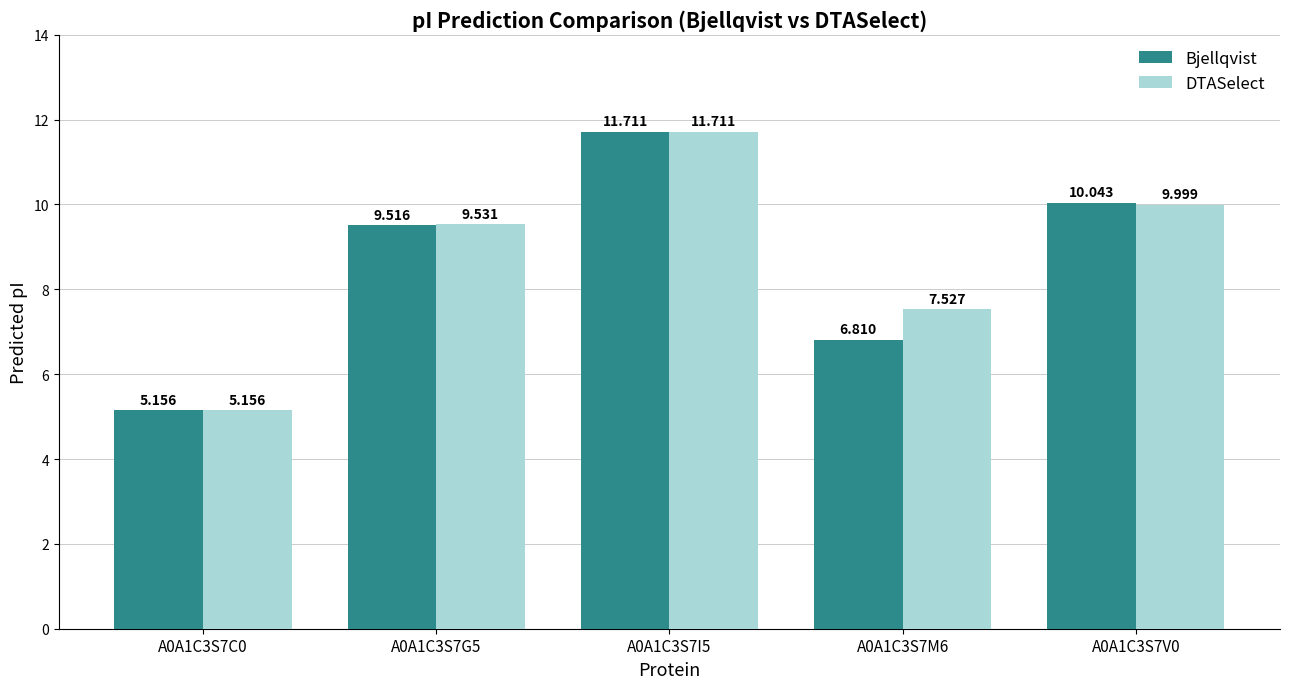

What is the sum of all DTASelect values?

43.9